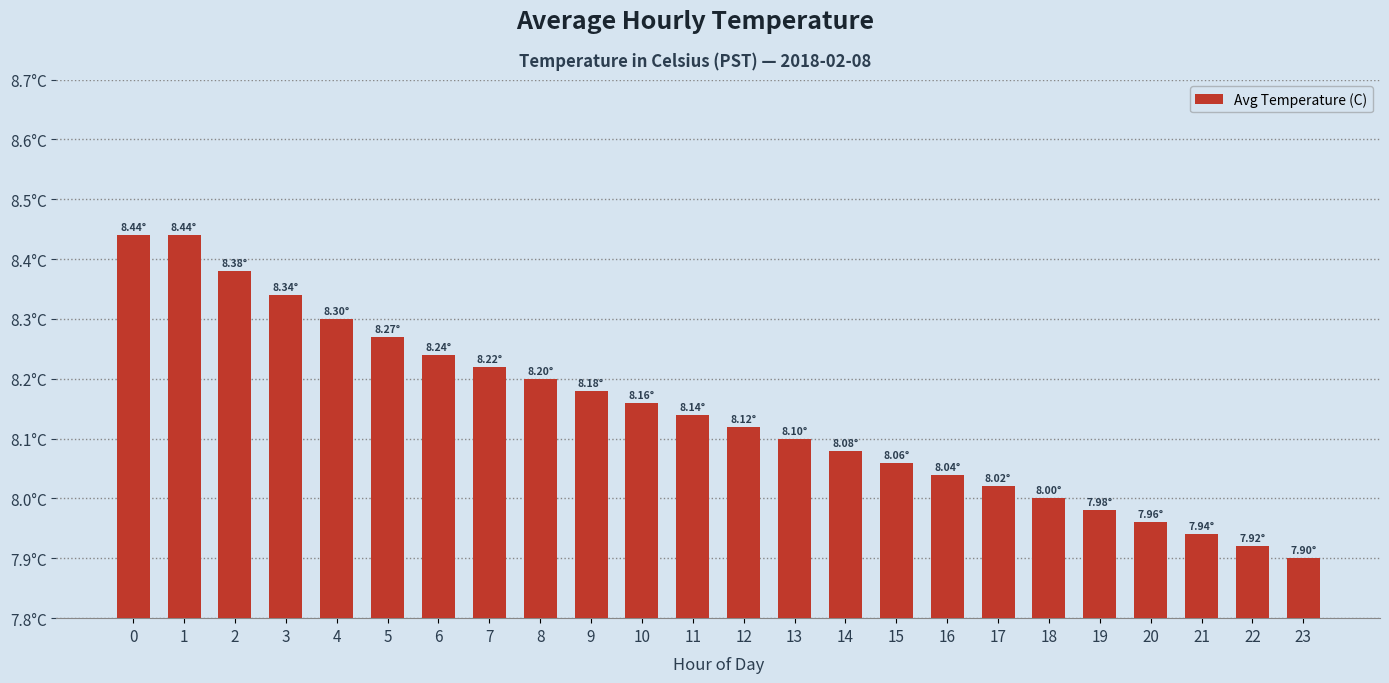

List the labels in order of value, largest first.

0, 1, 2, 3, 4, 5, 6, 7, 8, 9, 10, 11, 12, 13, 14, 15, 16, 17, 18, 19, 20, 21, 22, 23